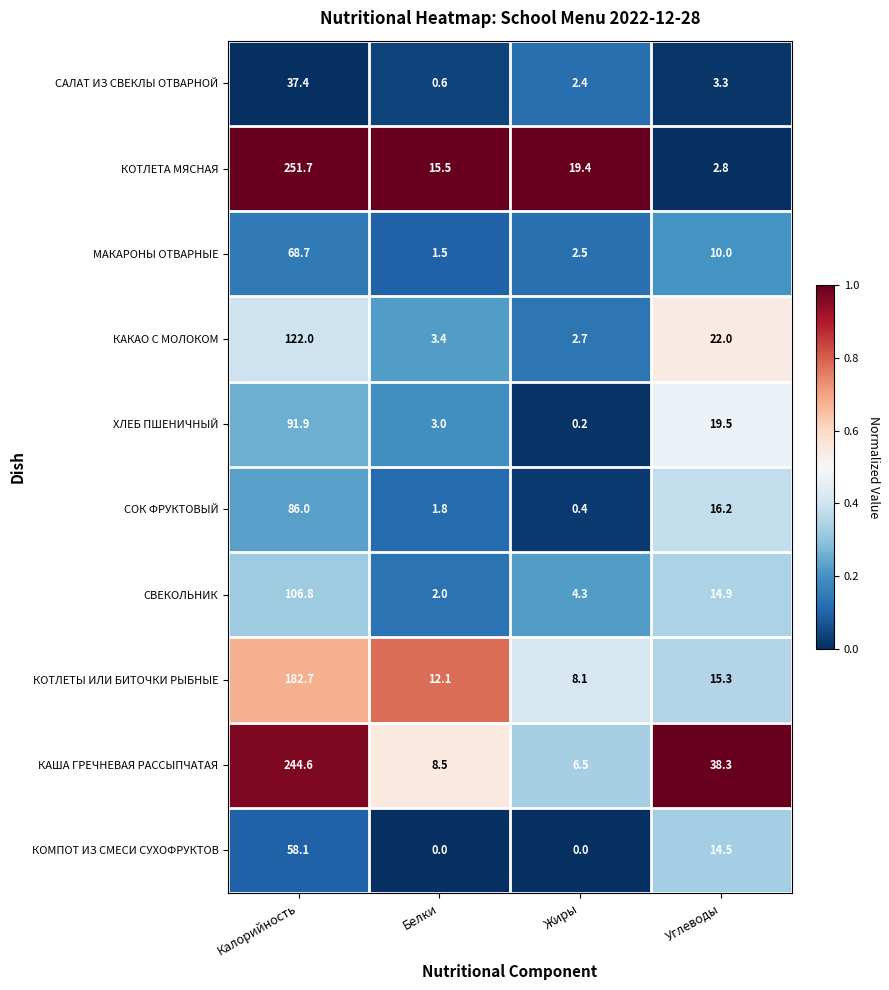

Where does the КОМПОТ ИЗ СМЕСИ СУХОФРУКТОВ series first go above 14?

Калорийность